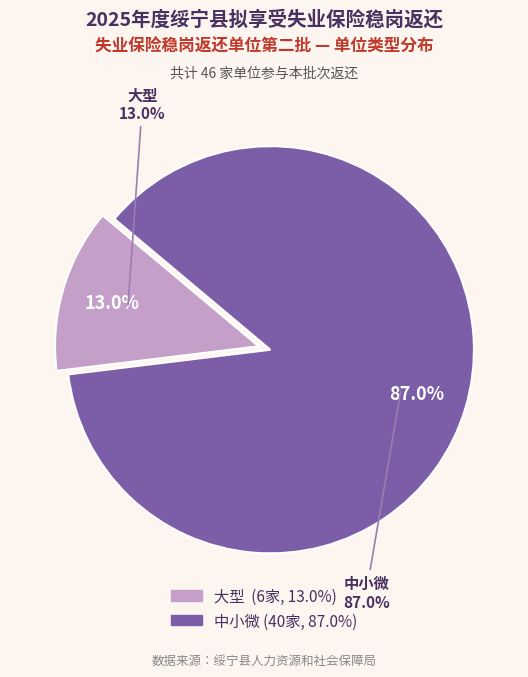

How many slices are in this pie chart?

2